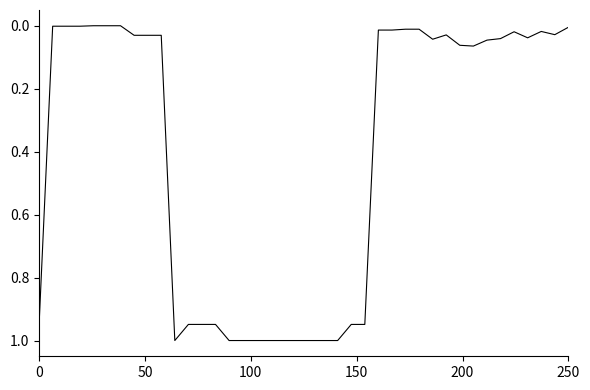

What is the maximum value shown in the chart?

1.0